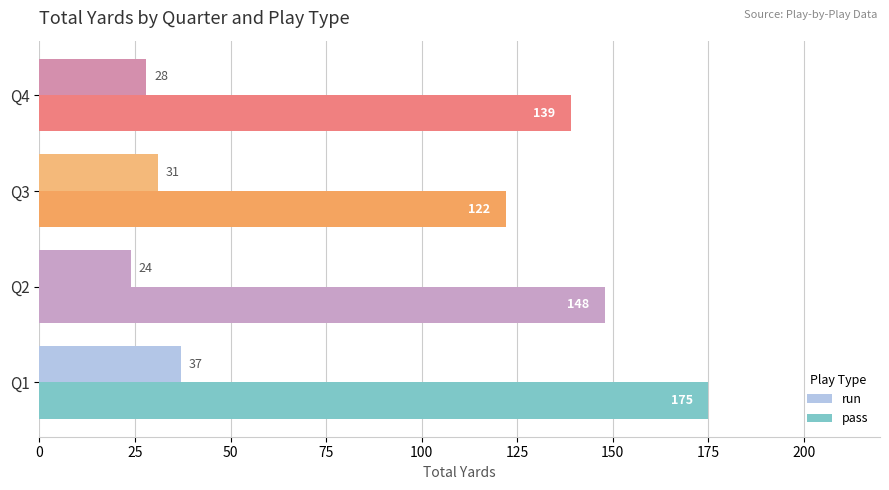

Count the number of categories in the chart.

4